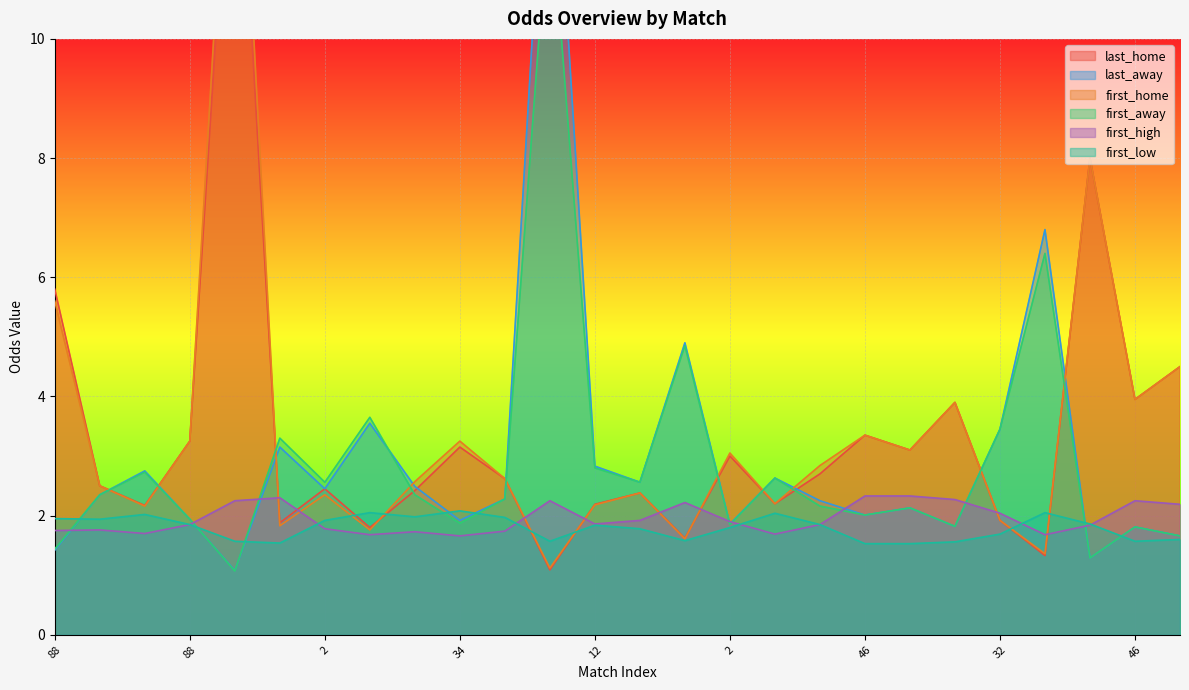

What are all the series names shown in the legend?

last_home, last_away, first_home, first_away, first_high, first_low